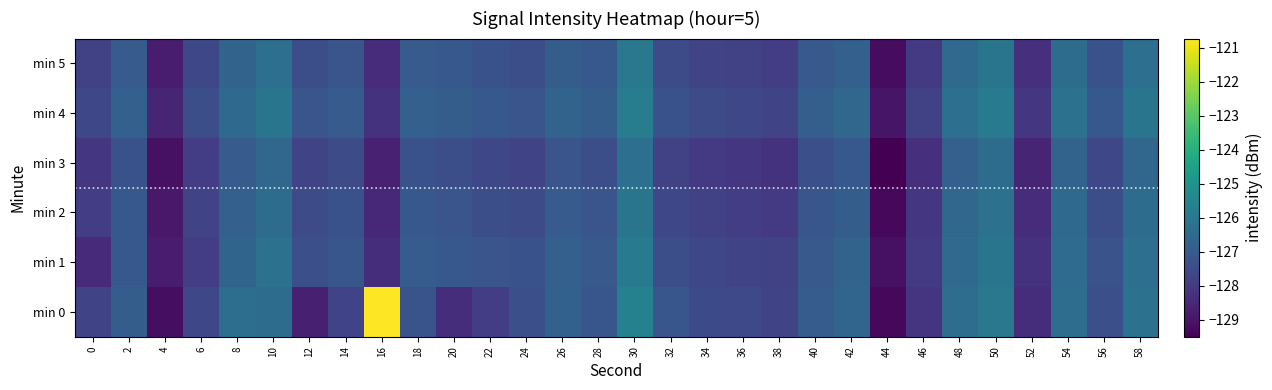

Which series changed the most between 12 and 34?

min 0